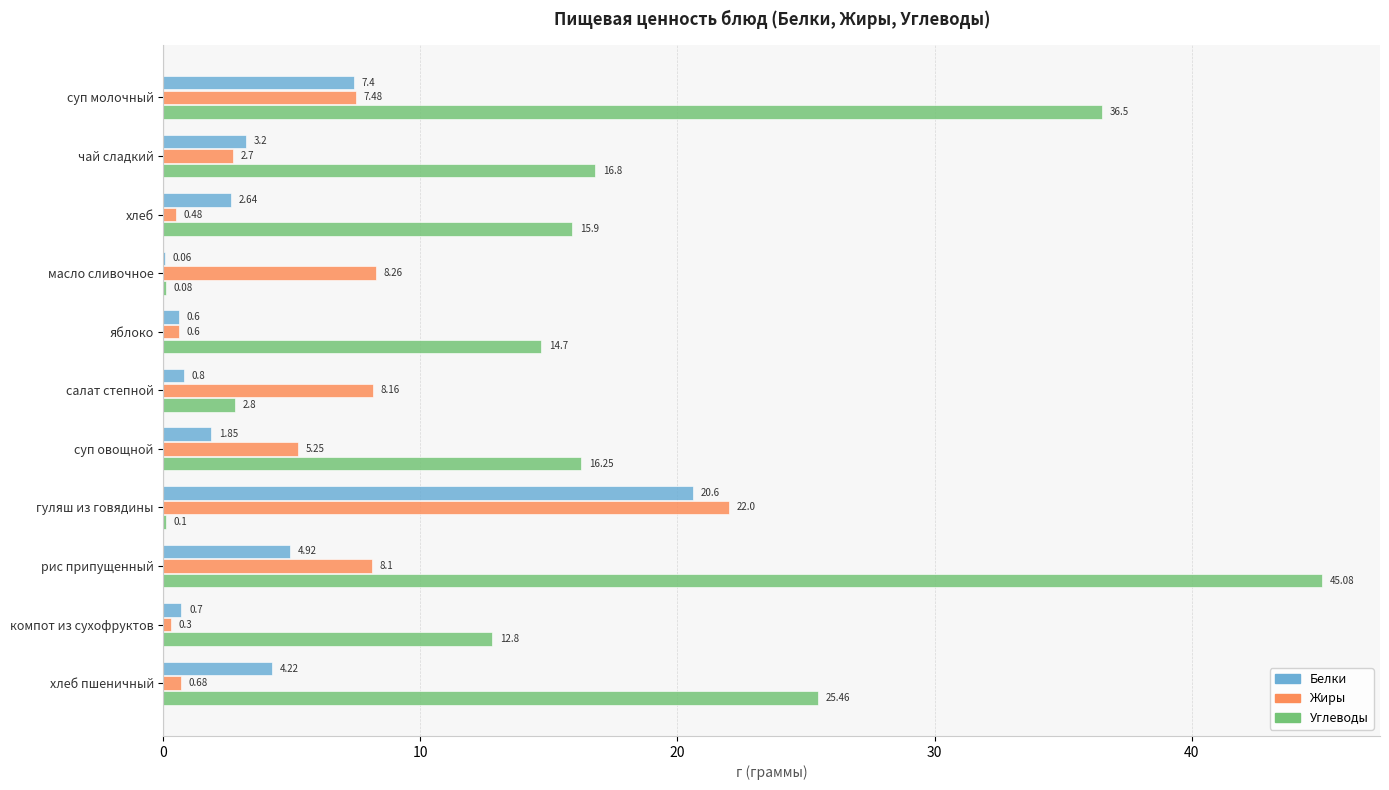

Which series changed the most between суп молочный and рис припущенный?

Углеводы